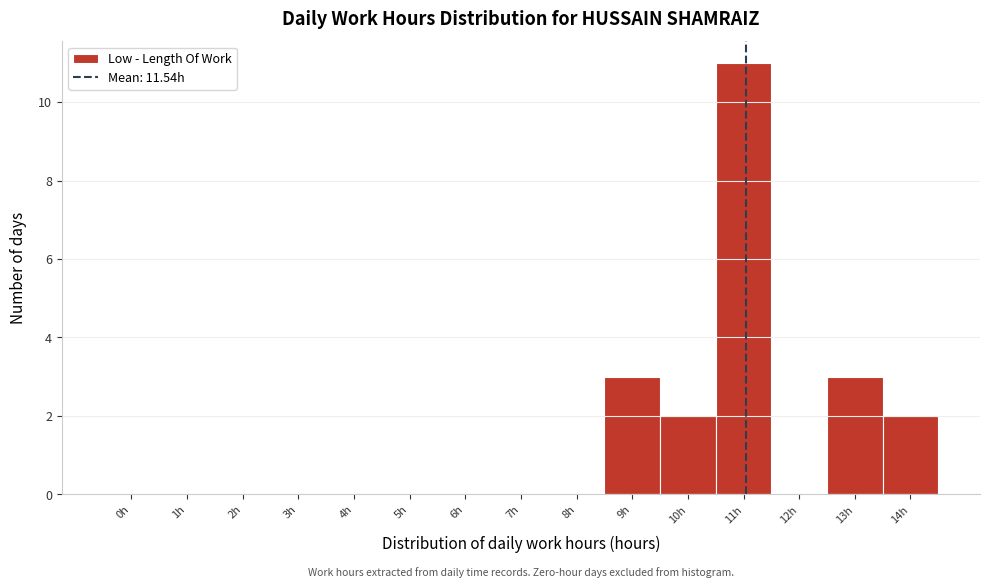

Reading left to right, what are all the values shown in this chart?

0h=0	1h=0	2h=0	3h=0	4h=0	5h=0	6h=0	7h=0	8h=0	9h=3	10h=2	11h=11	12h=0	13h=3	14h=2